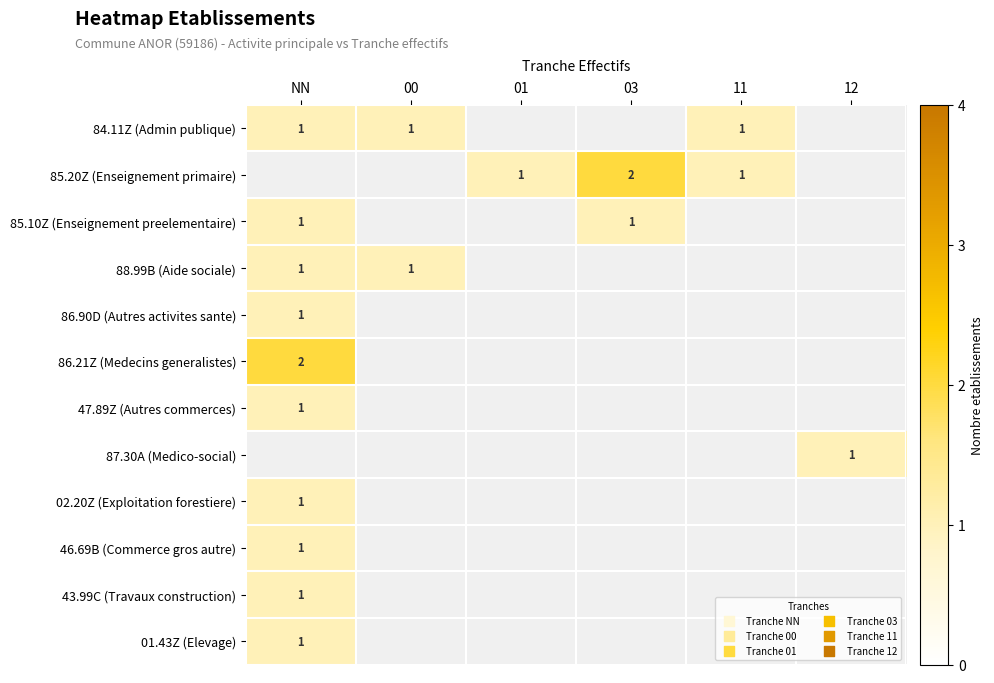

True or false: 02.20Z (Exploitation forestiere) has a value of 2 at NN.

False